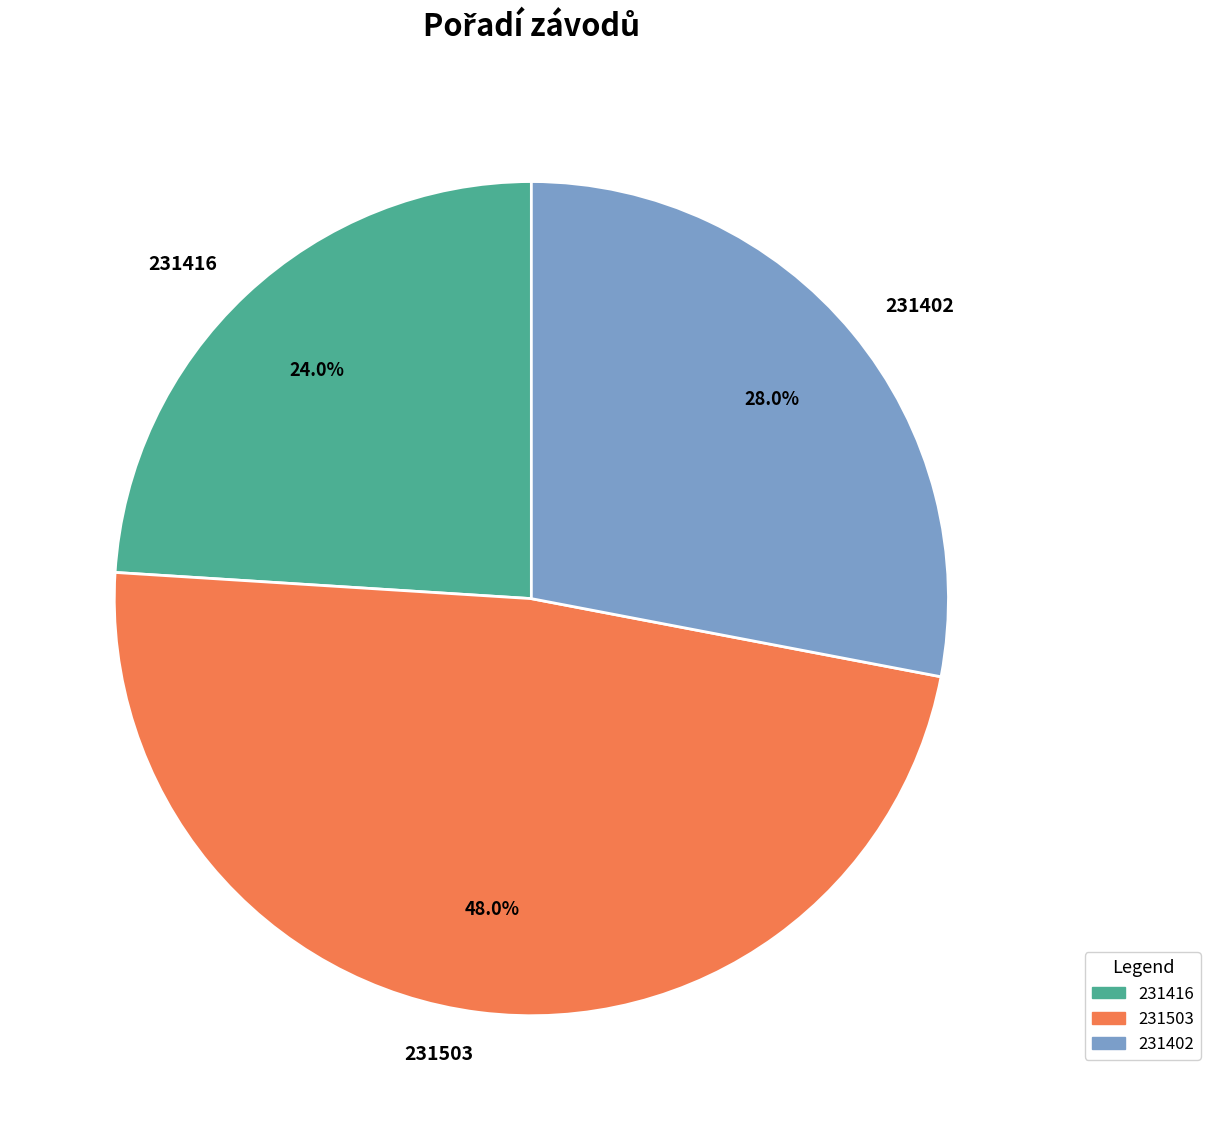

To the nearest percent, what is the difference between the largest and smallest slice percentages?

24%